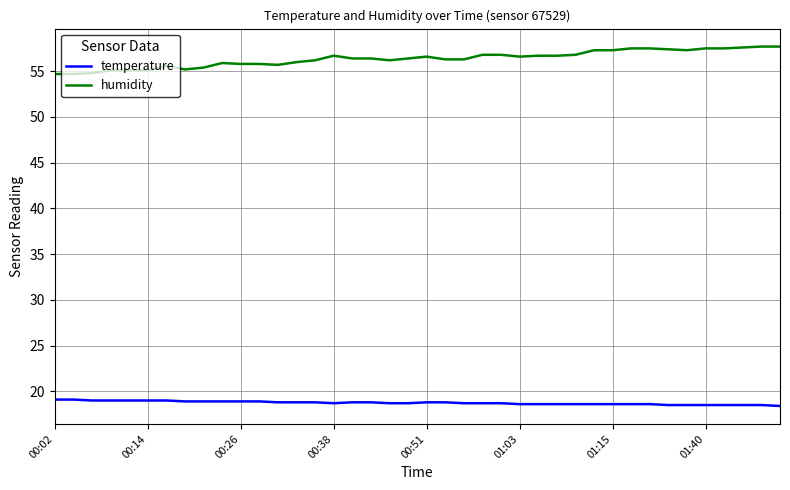

True or false: temperature and humidity intersect in this chart.

False